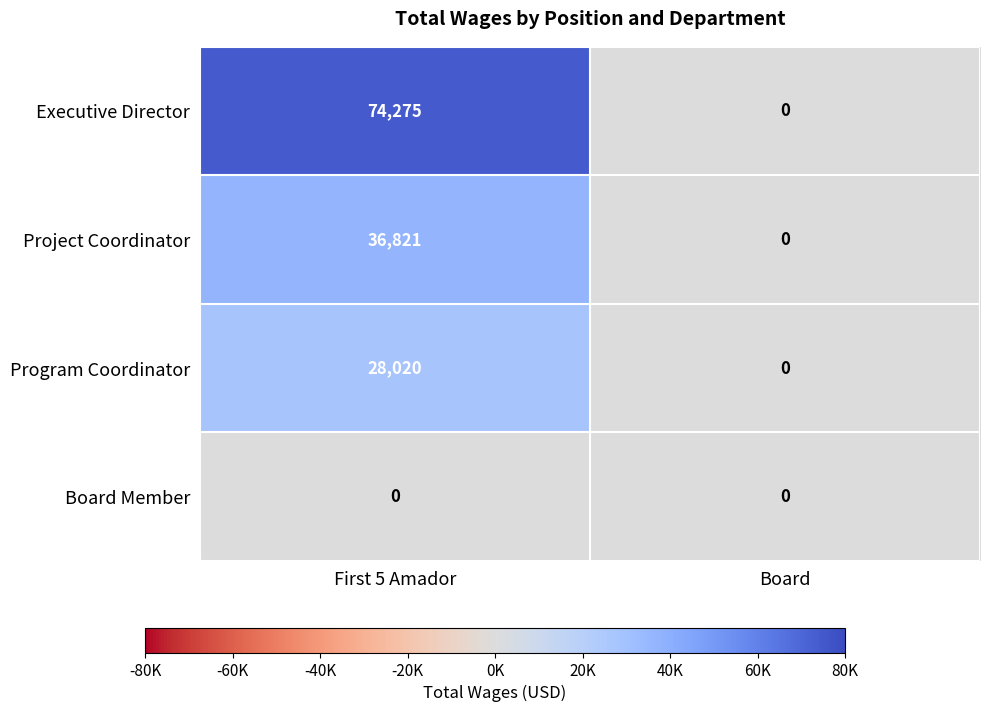

True or false: Executive Director has a value of 0 at Board.

True